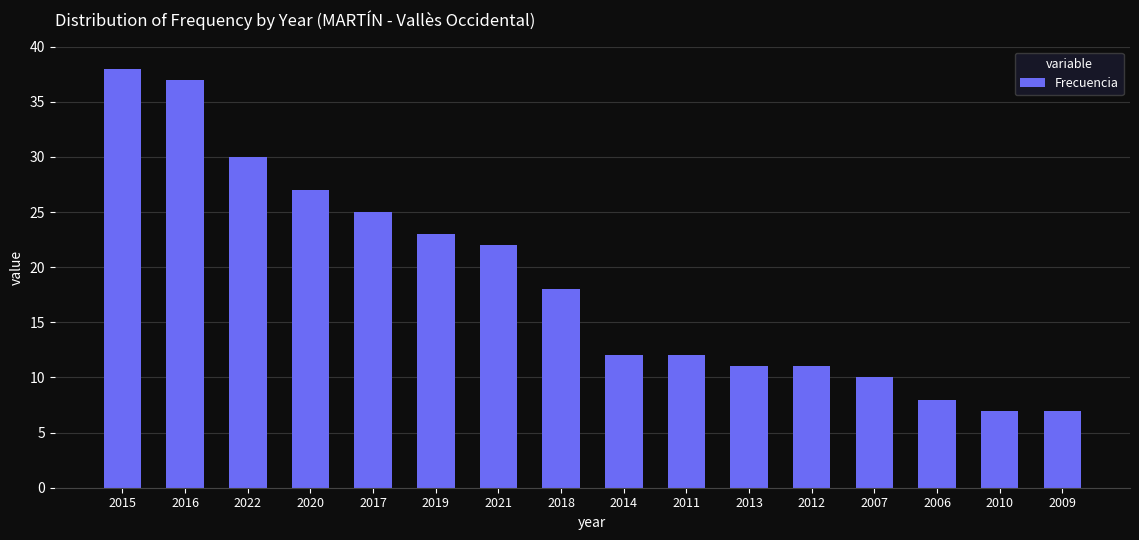

What is the maximum value shown in the chart?

38